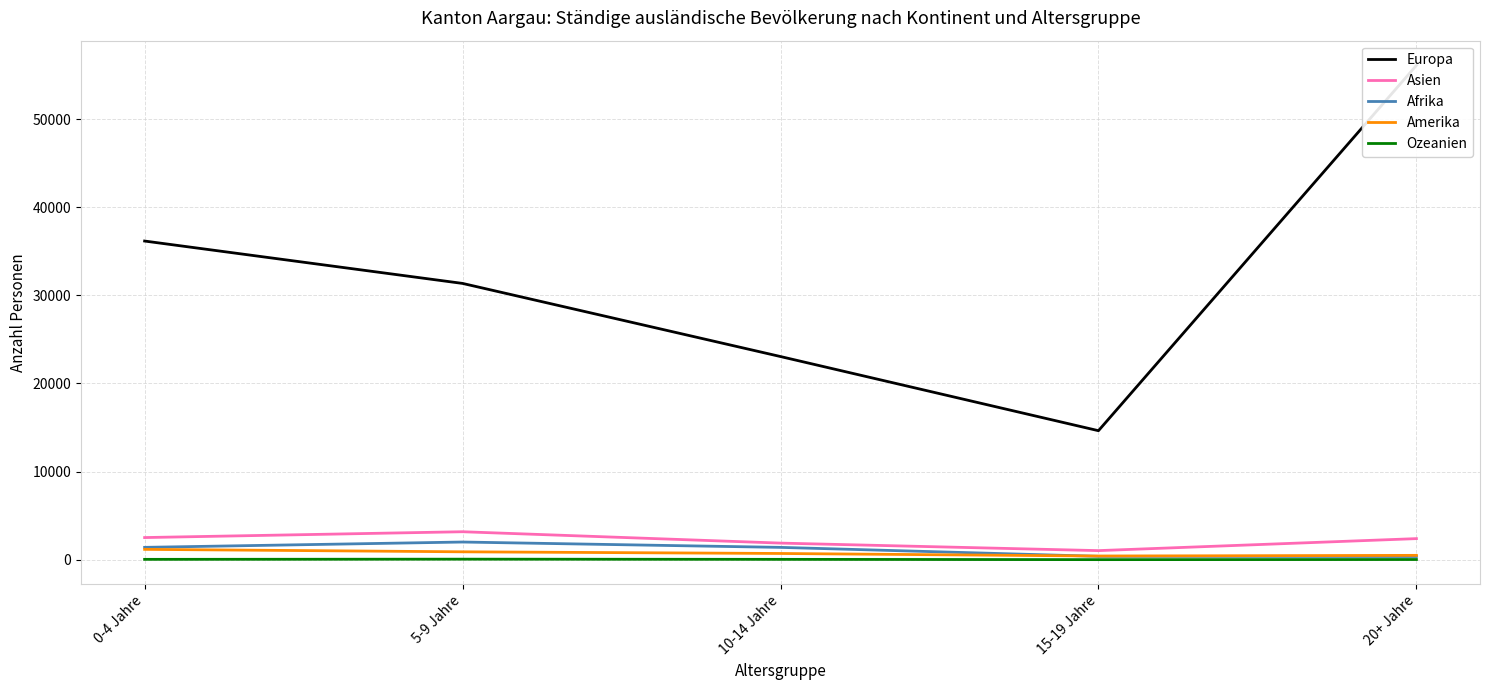

What position from the left is 0-4 Jahre?

1